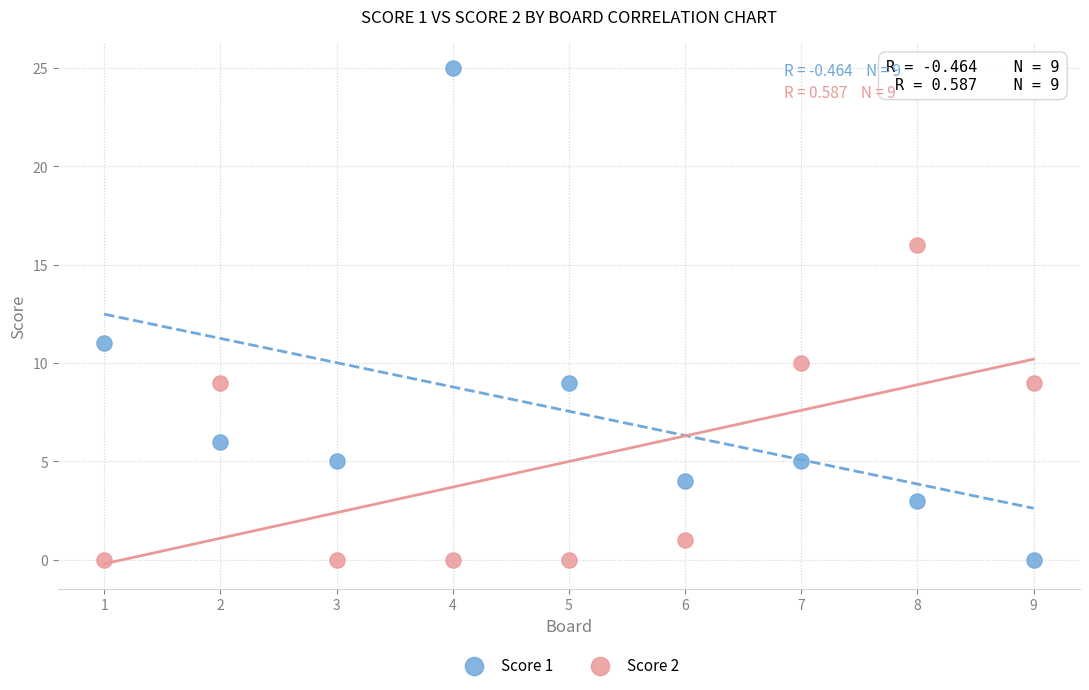

Which series has the largest Y range (max minus min)?

Score 1